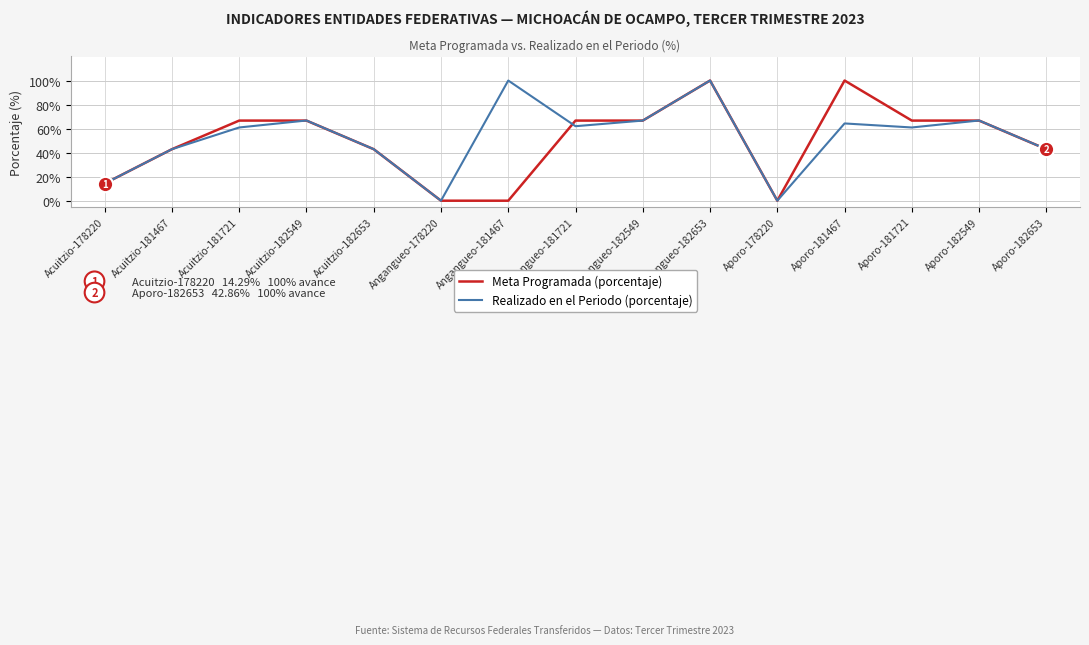

What is the greatest value displayed?

100.0